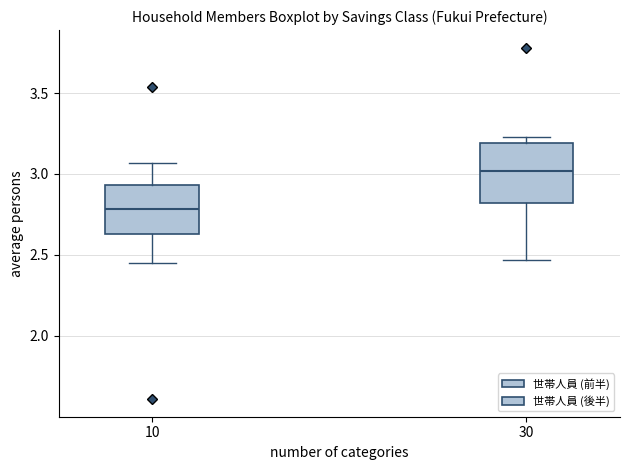

Where does the median line of the box at x = 30 sit on the y-axis? The values are not printed on the chart, so give them approximately, as read against the axis.

3.00